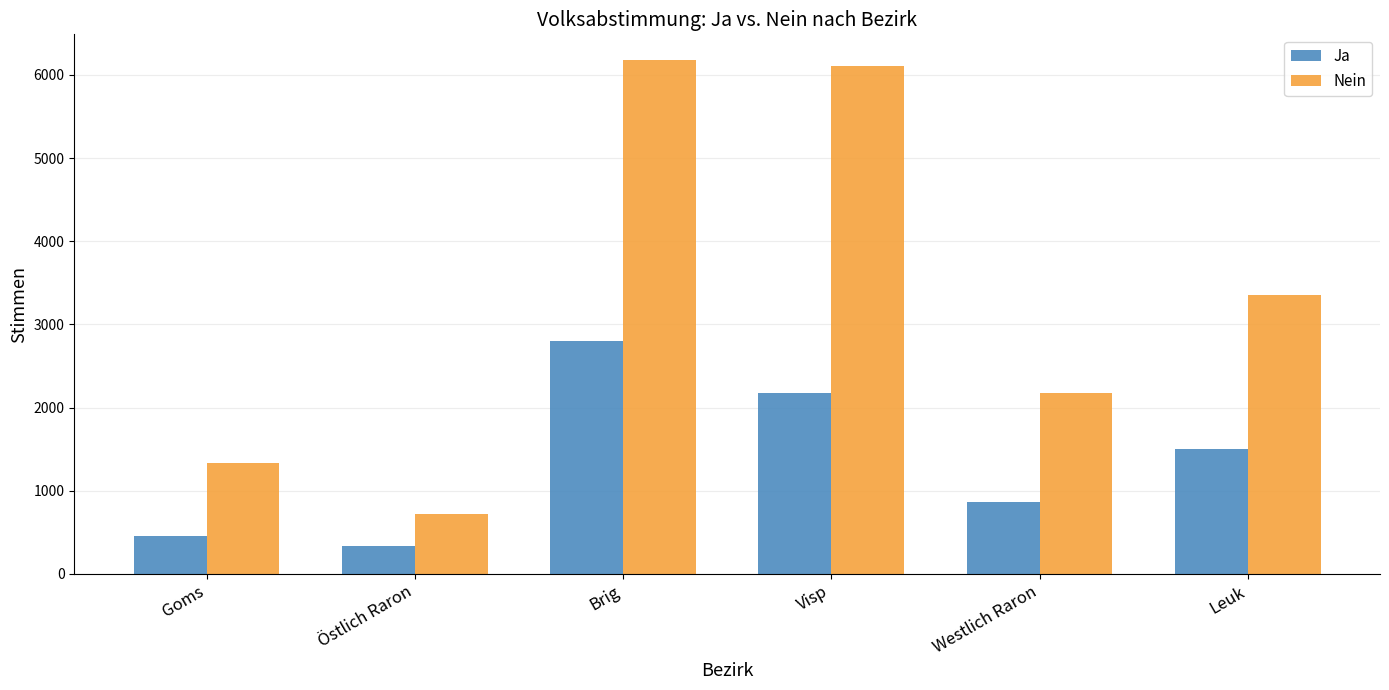

List the series in order of their peak value, highest first.

Nein, Ja